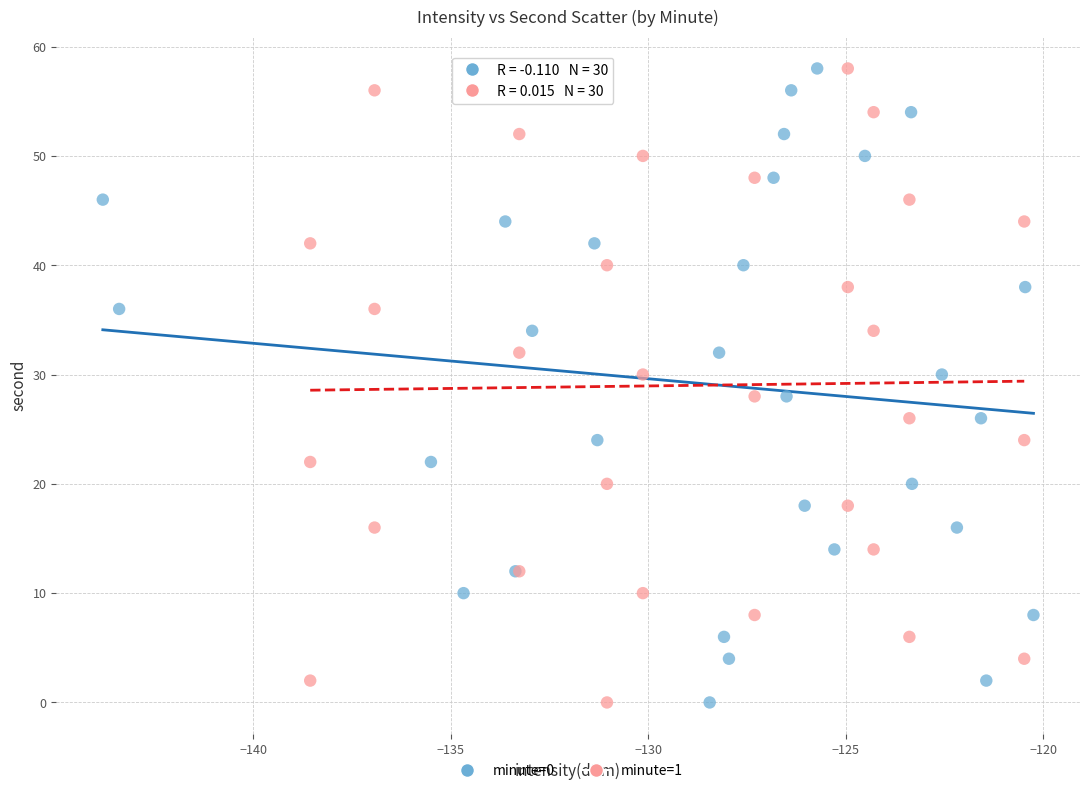

What are all the series names shown in the legend?

minute=0, minute=1